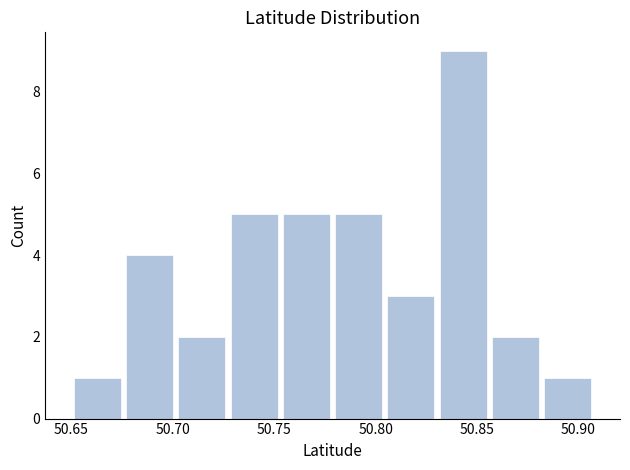

Reading left to right, transcribe this chart: for each bar, give the range it covers on the x-axis and its height. Neither the bar edges nor the heights are printed on the chart, so give them approximately, as read against the axes.

50.650 to 50.675: 1
50.675 to 50.700: 4
50.700 to 50.725: 2
50.725 to 50.755: 5
50.755 to 50.780: 5
50.780 to 50.805: 5
50.805 to 50.830: 3
50.830 to 50.855: 9
50.855 to 50.880: 2
50.880 to 50.910: 1